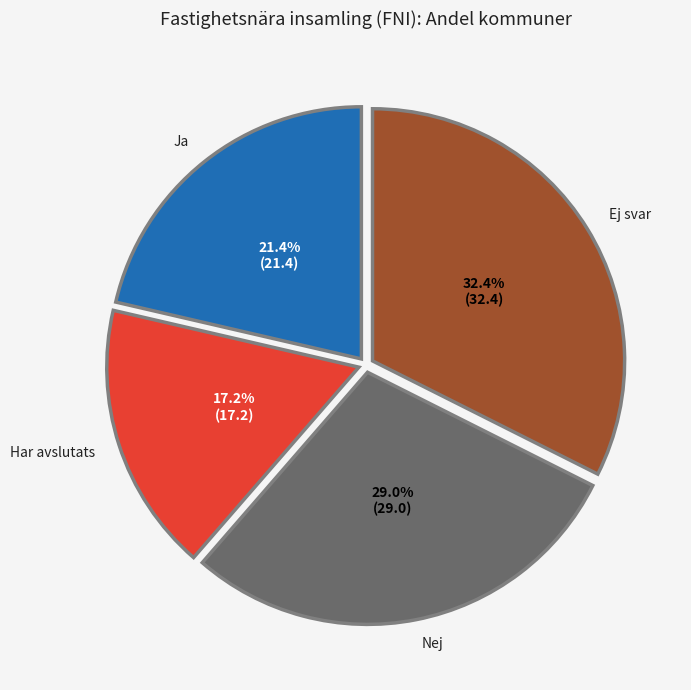

Approximately how many times larger is the value at Ej svar compared to Har avslutats?

1.9